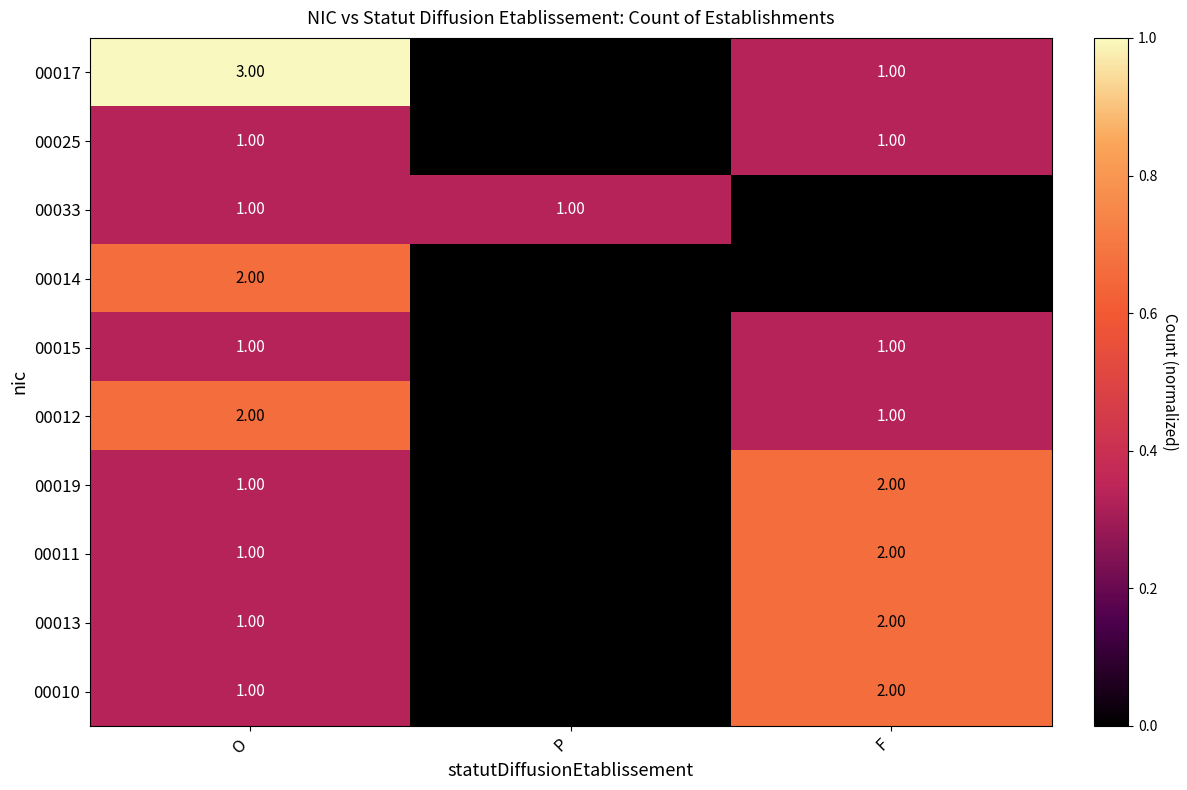

What is the sum of the 00012 values at F and O?

3